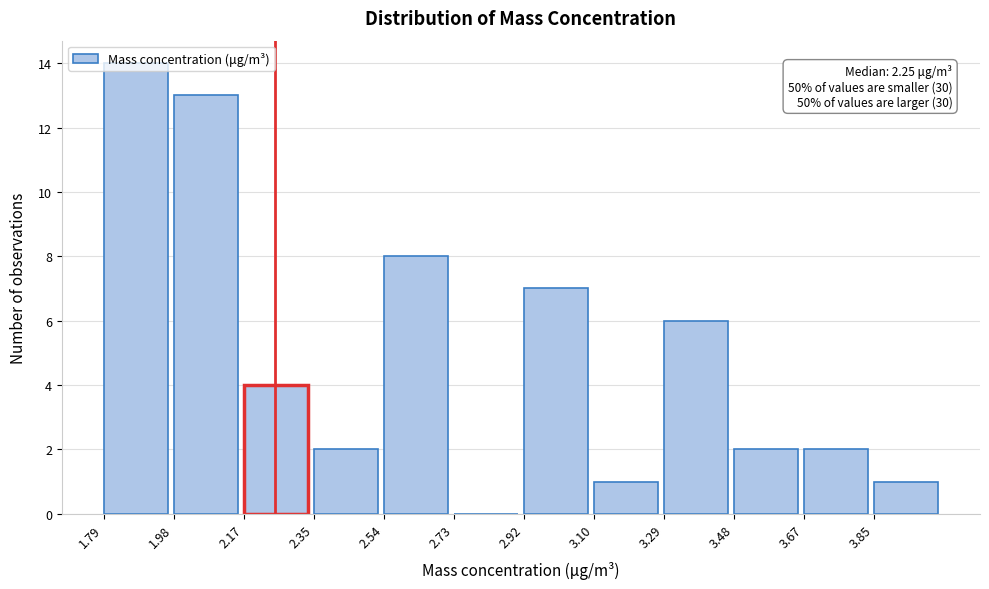

Which range on the x-axis has the tallest bar?

1.80 to 1.98